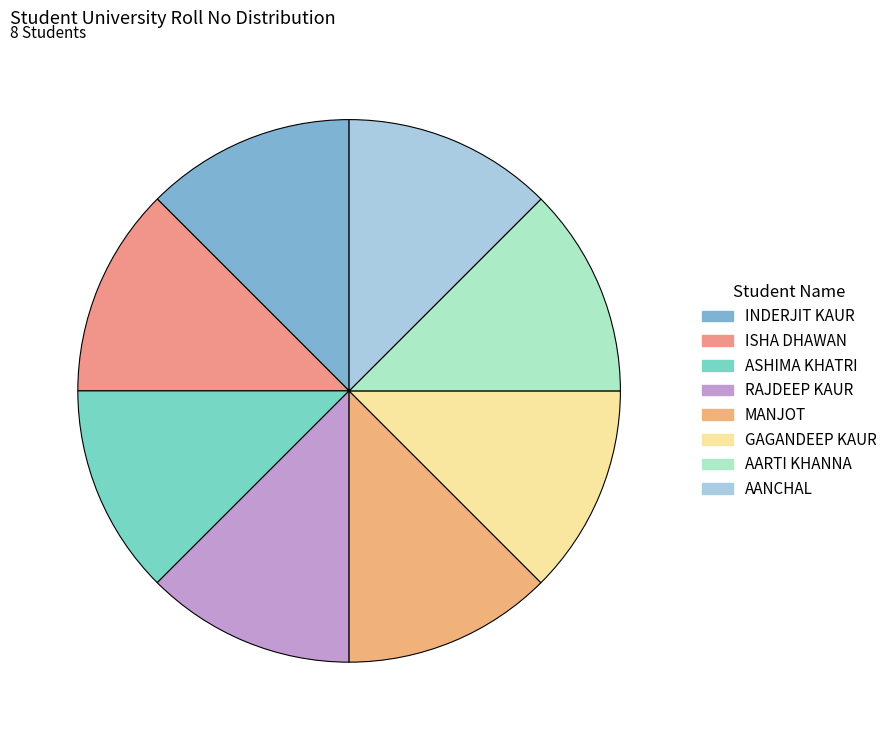

Is there any slice that represents more than half of the pie?

No